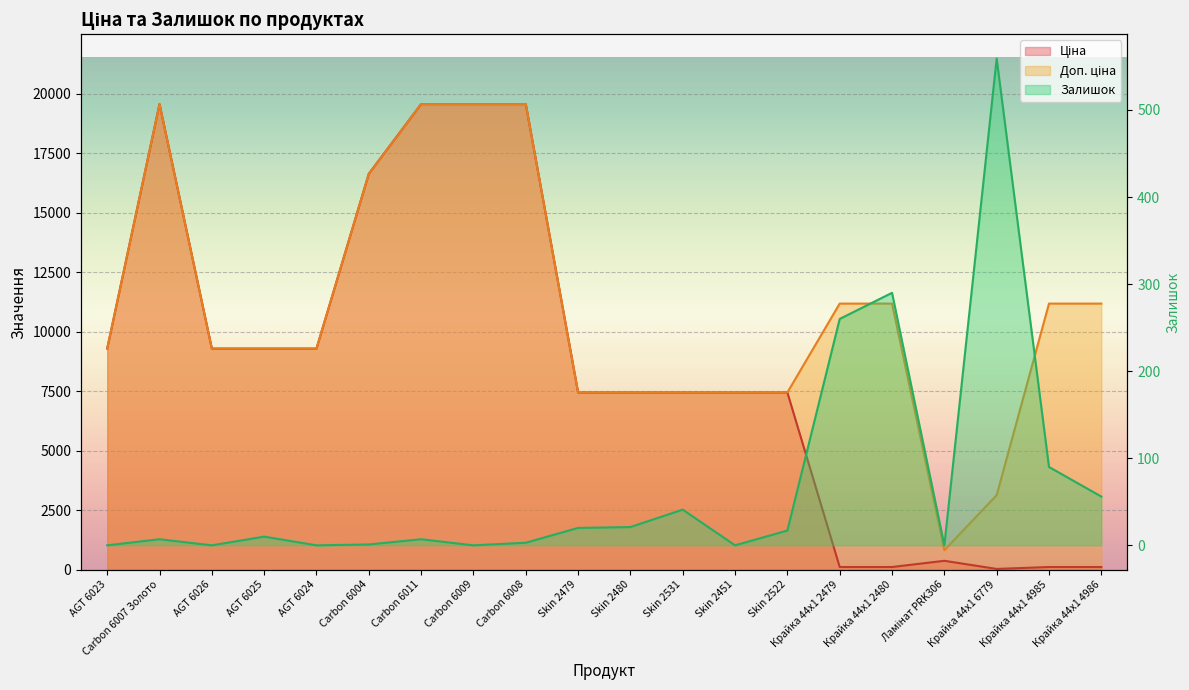

How many data points in Ціна are less than 7444?

6